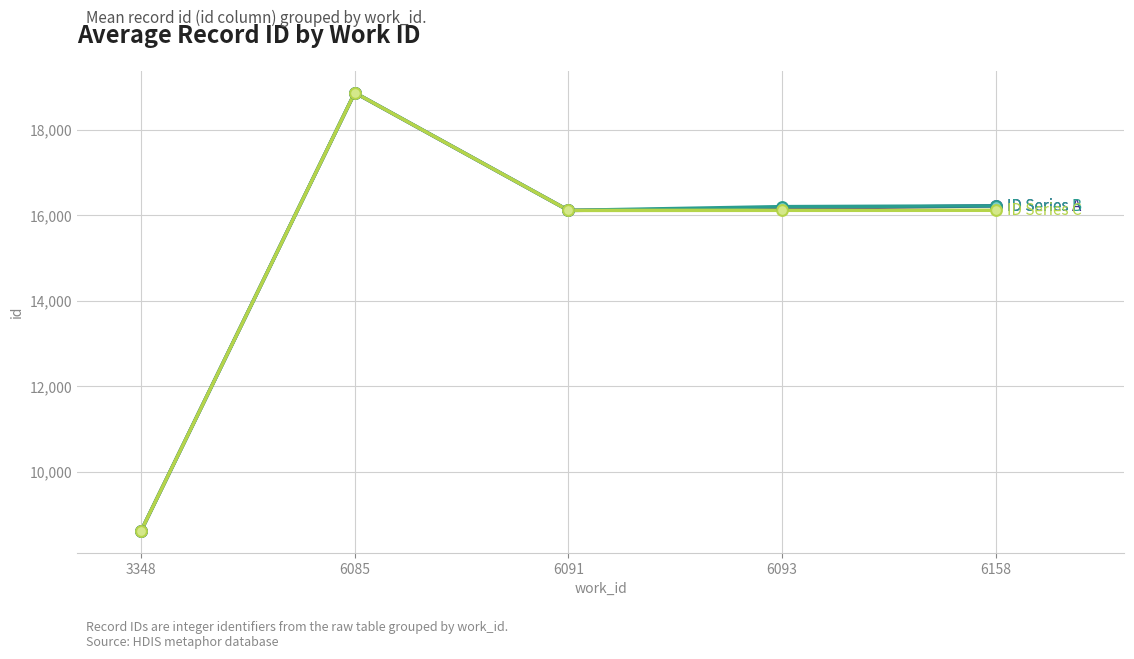

At which category is the sum across all series the highest?

6085